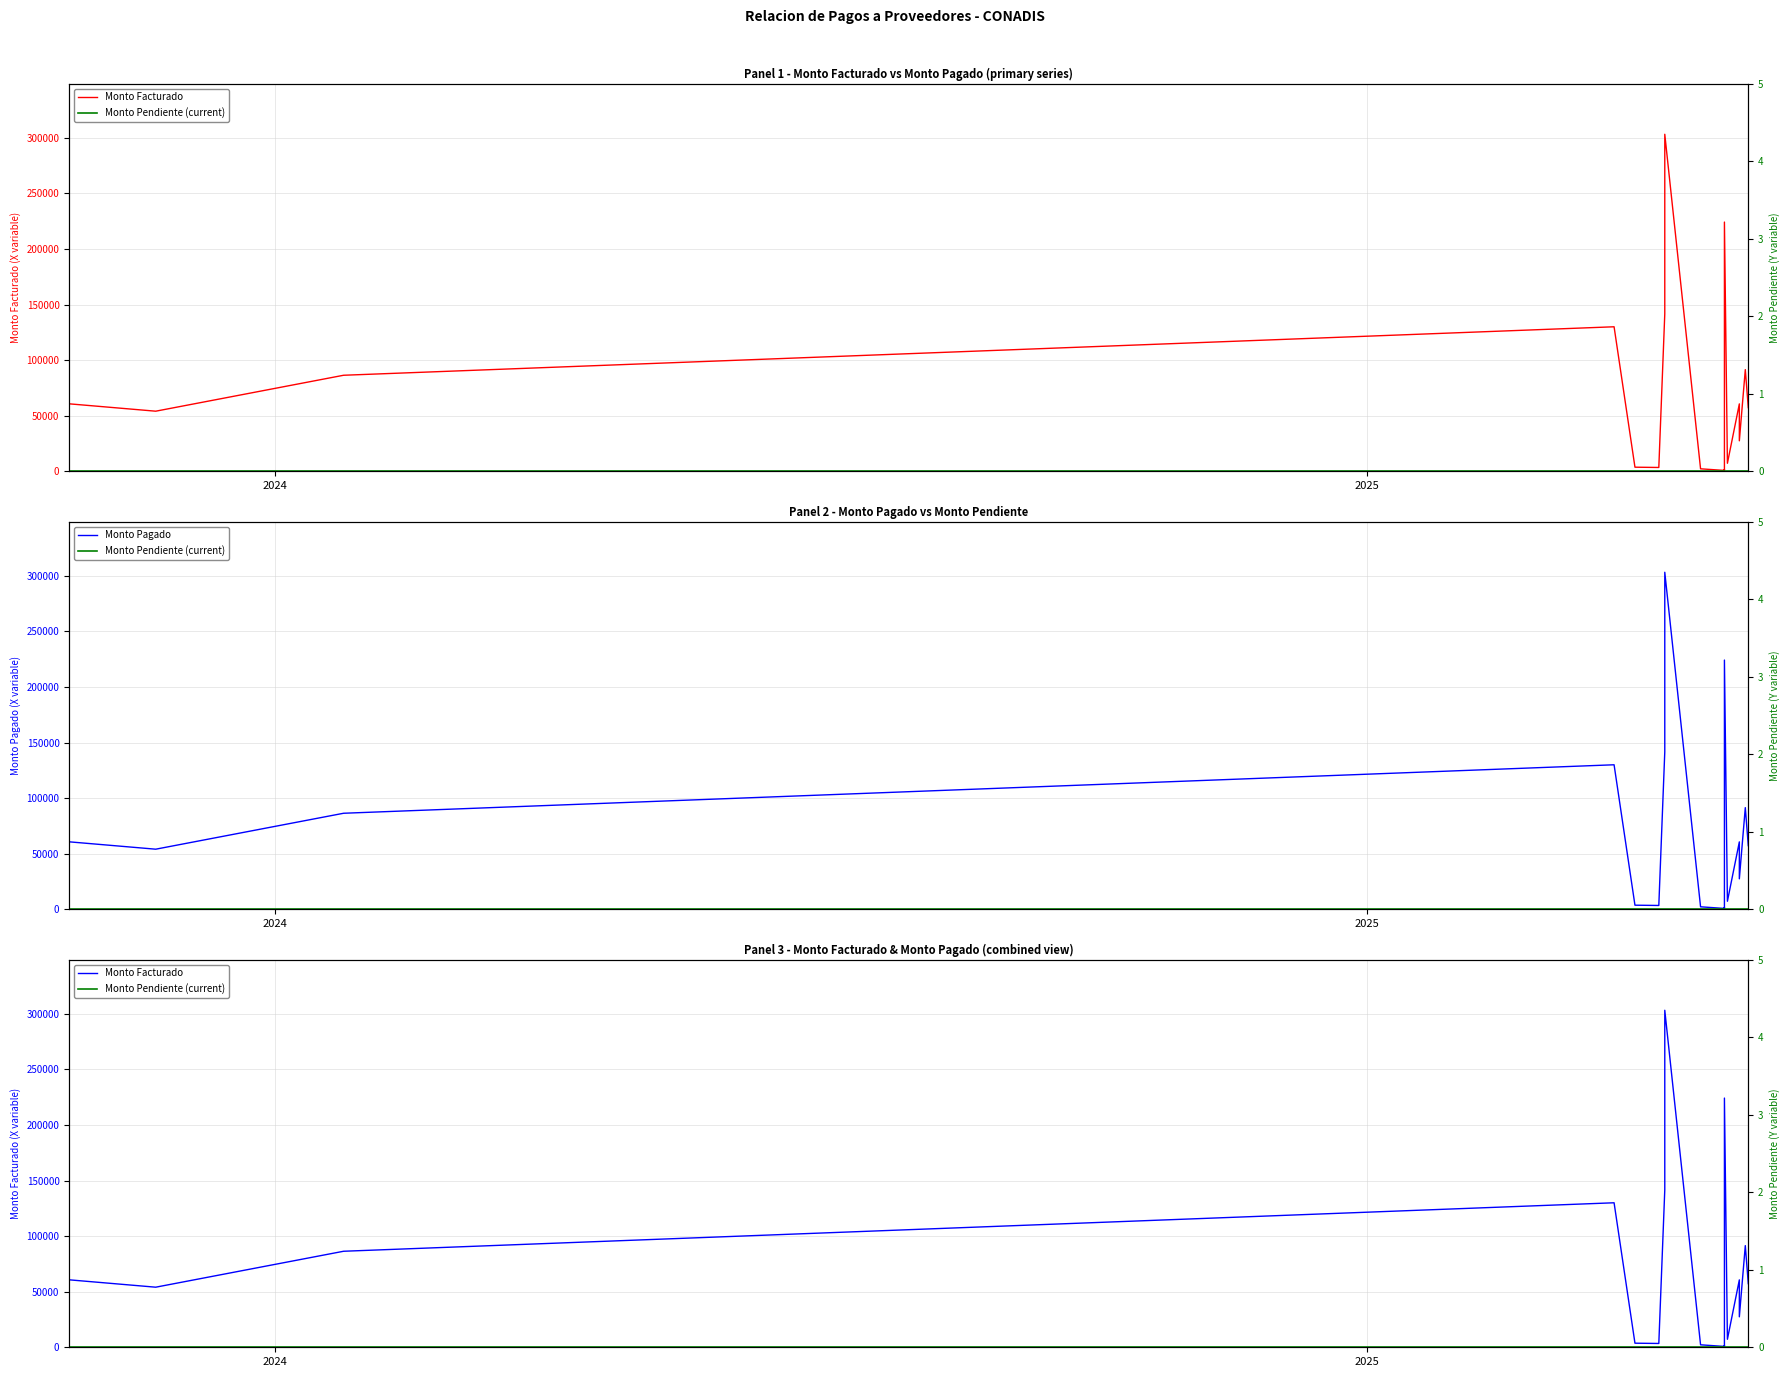

Reading left to right, extract all data points from this chart.

Monto Facturado: 60680.4	54055.4	86382.9	130000.0	3675.0	3425.0	141600.0	303189.1	2225.0	760.0	1512.0	1209.6	1002.8	92723.5	224200.0	7198.0	60639.0	27400.0	91450.0	57230.0
Monto Pagado: 60680.4	54055.4	86382.9	130000.0	3675.0	3425.0	141600.0	303189.1	2225.0	760.0	1512.0	1209.6	1002.8	92723.5	224200.0	7198.0	60639.0	27400.0	91450.0	57230.0
Monto Pendiente (current): 0.0	0.0	0.0	0.0	0.0	0.0	0.0	0.0	0.0	0.0	0.0	0.0	0.0	0.0	0.0	0.0	0.0	0.0	0.0	0.0